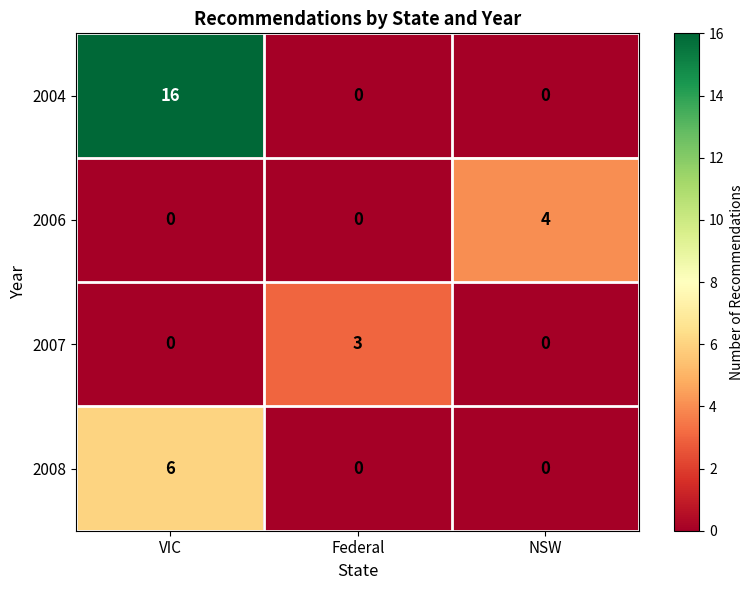

How many 2004 values are between 0 and 16?

3